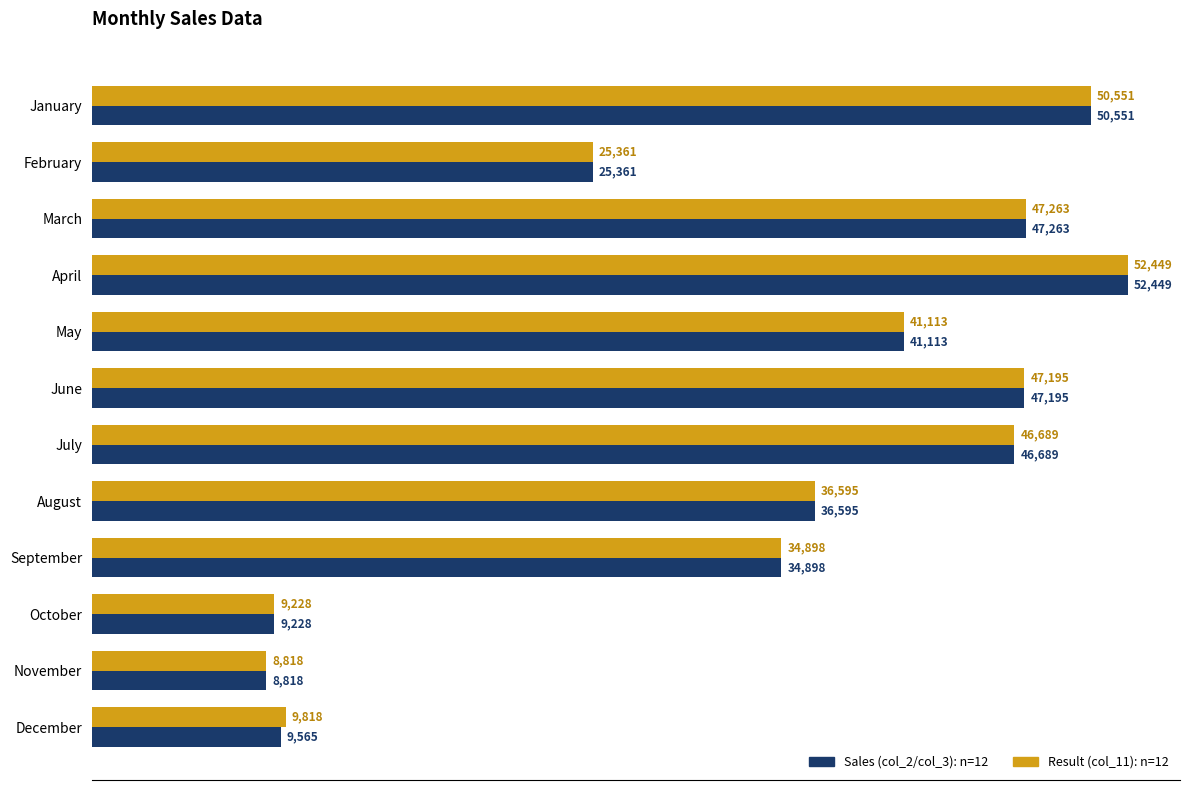

At which category does the chart reach its minimum across all series?

November